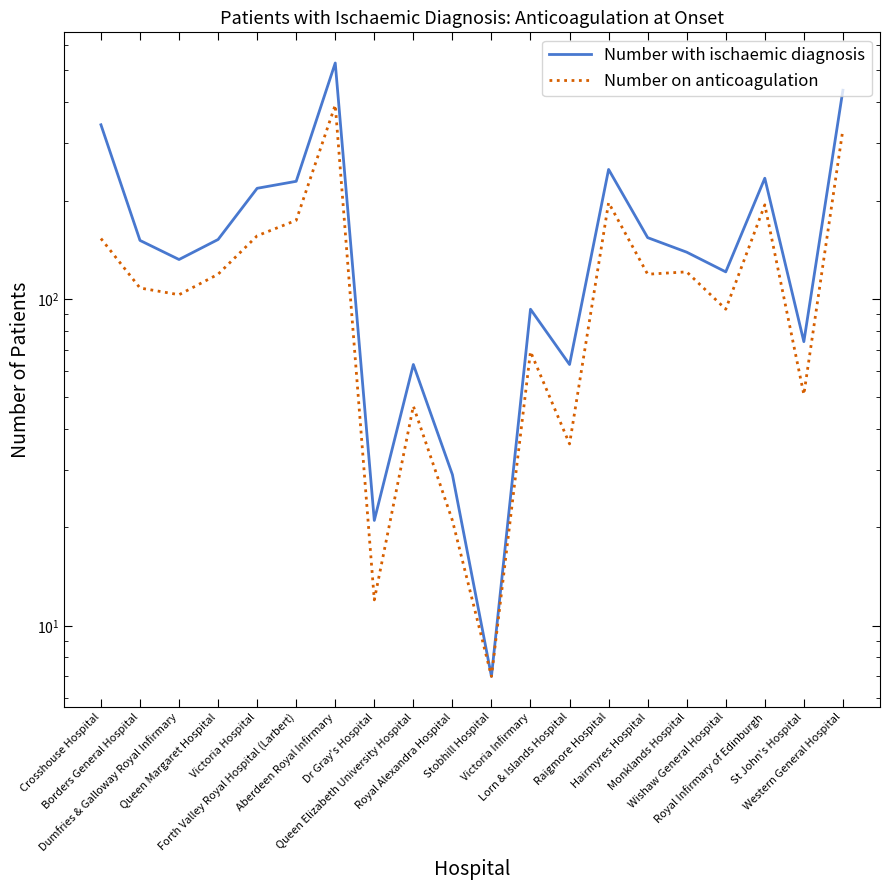

Does the chart display data point markers on the line(s)?

No